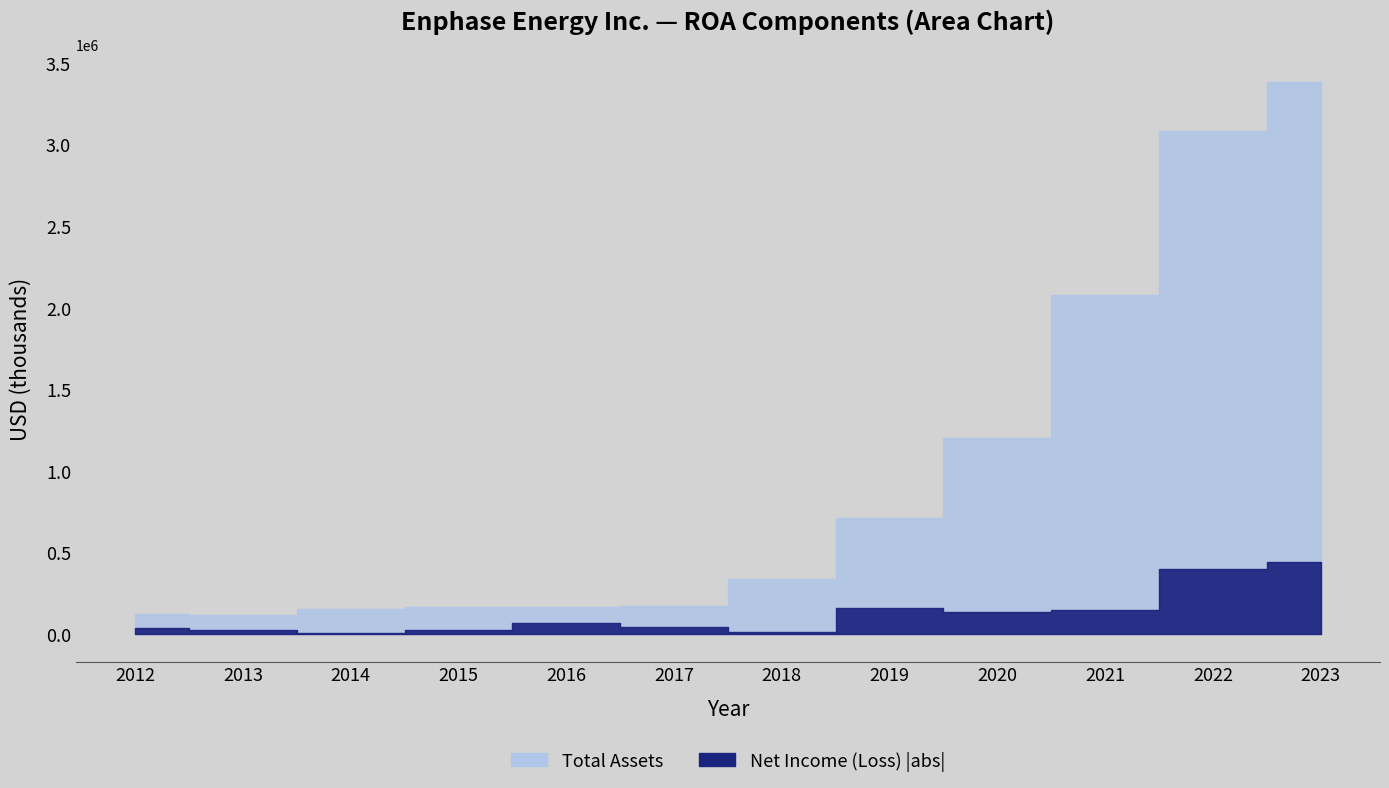

The Net Income (Loss) series shows -9934 at 2017. True or false?

False